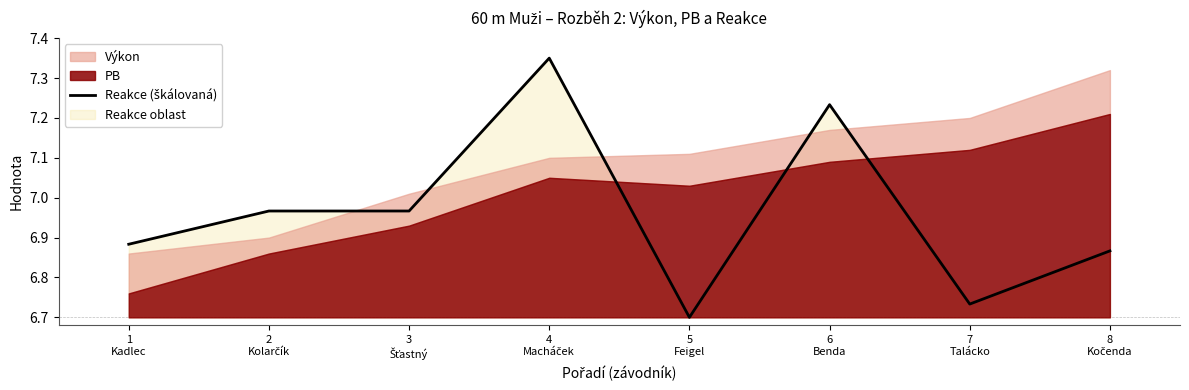

What is the average value?

7.0